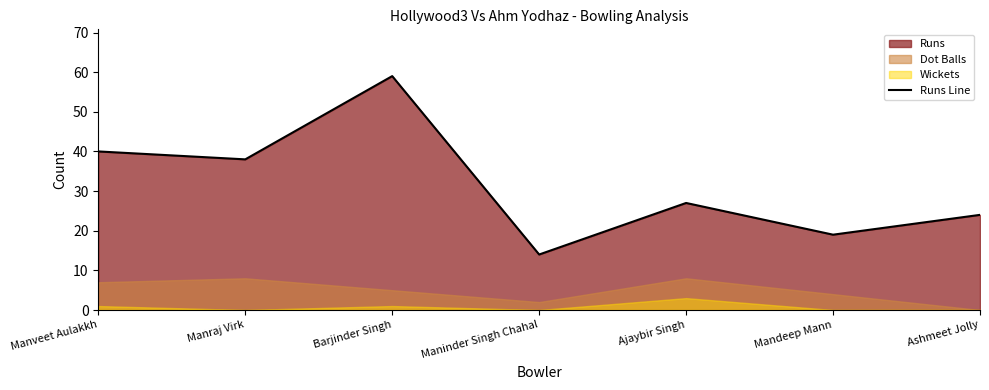

What is the difference between the maximum and minimum values?

45